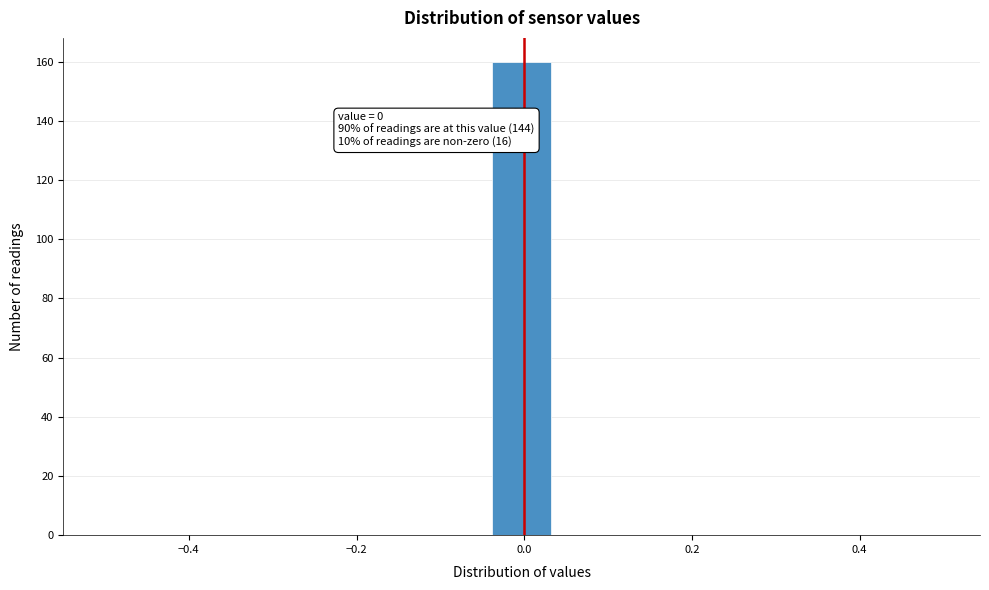

Around what value on the x-axis is the tallest bar? Give the approximate position of its centre, as read against the axis.

0.00